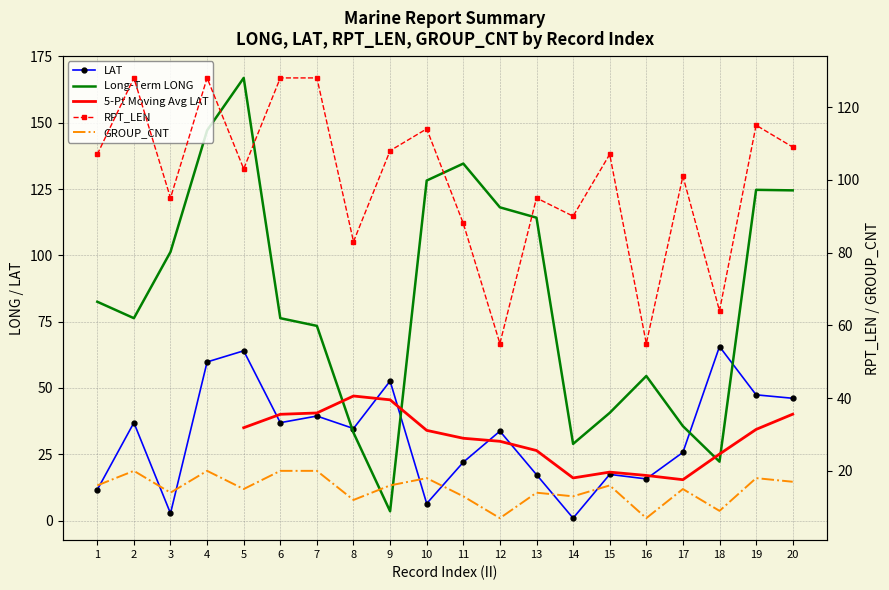

Is the value of LONG at 8 greater than the value of GROUP_CNT at 13?

Yes